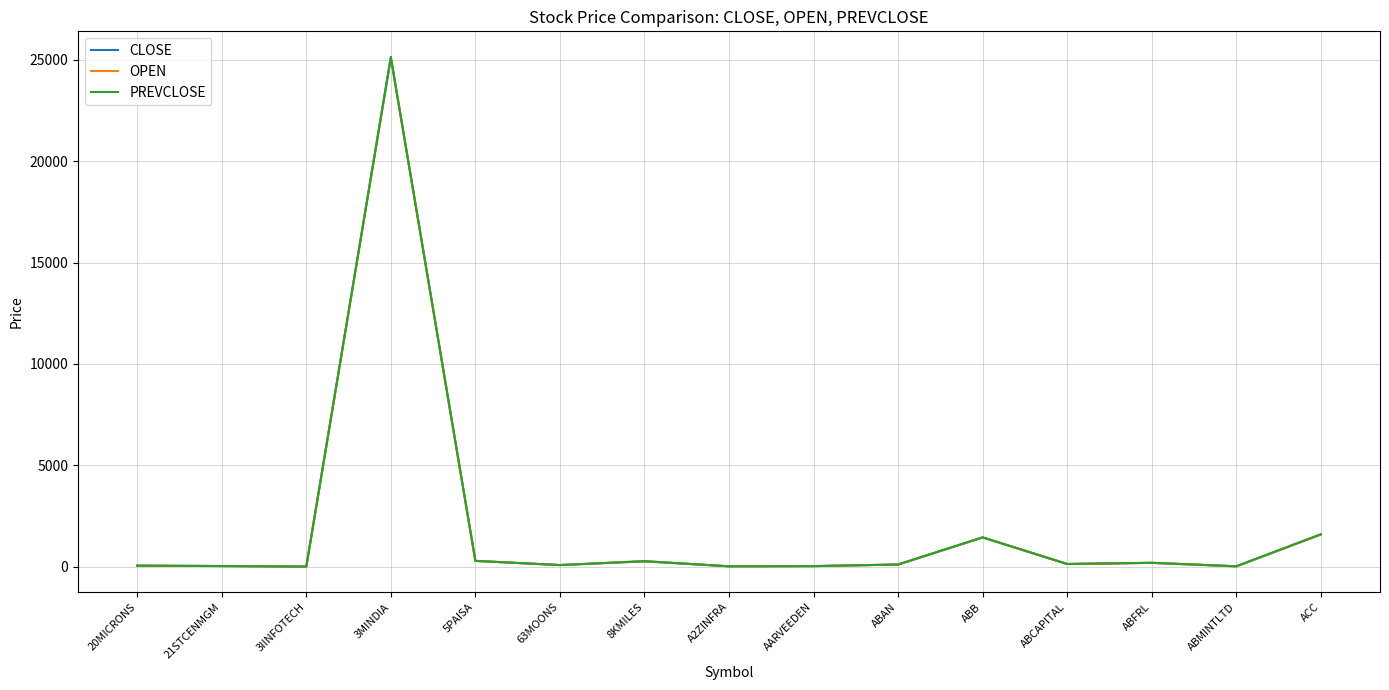

What is the total value across all series at ABB?

4332.0